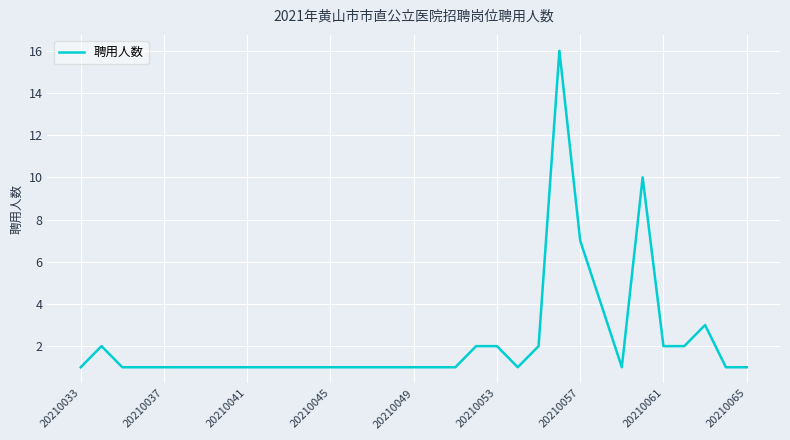

What is the greatest value displayed?

16